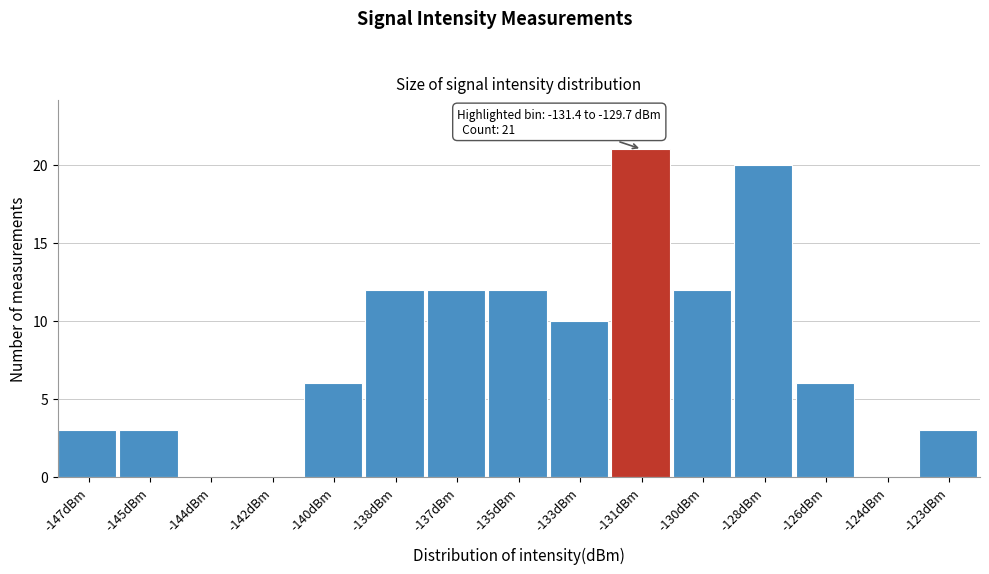

Reading right to left, what are all the values shown in this chart?

-123dBm=3	-124dBm=0	-126dBm=6	-128dBm=20	-130dBm=12	-131dBm=21	-133dBm=10	-135dBm=12	-137dBm=12	-138dBm=12	-140dBm=6	-142dBm=0	-144dBm=0	-145dBm=3	-147dBm=3